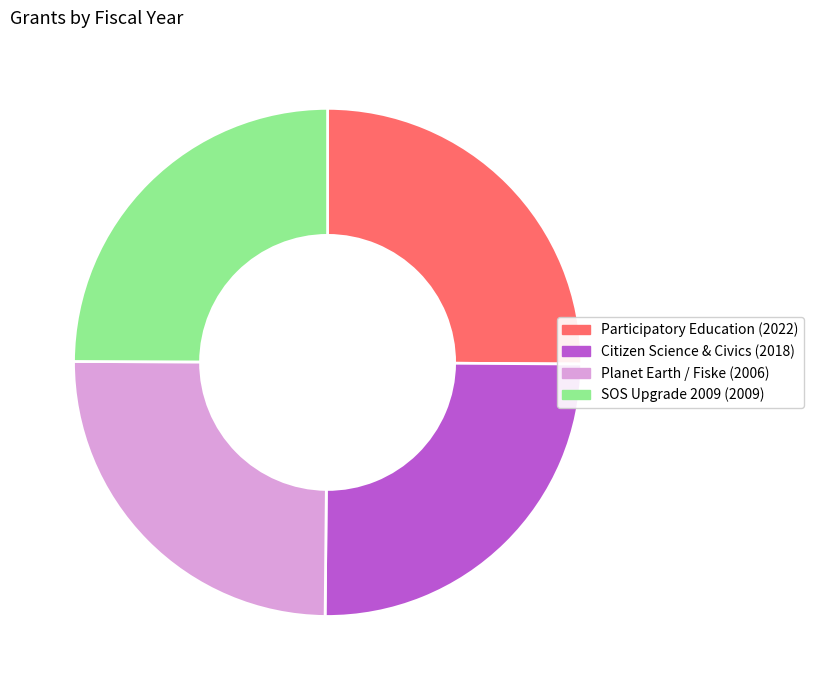

Is there any slice that represents more than half of the pie?

No